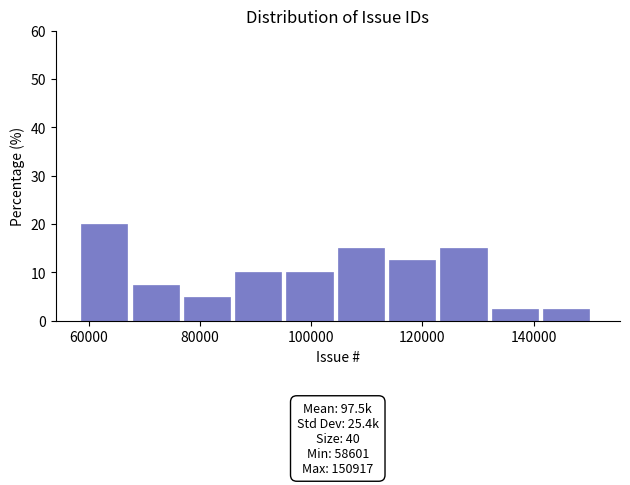

Over which range of the x-axis is the bar tallest?

58000 to 68000